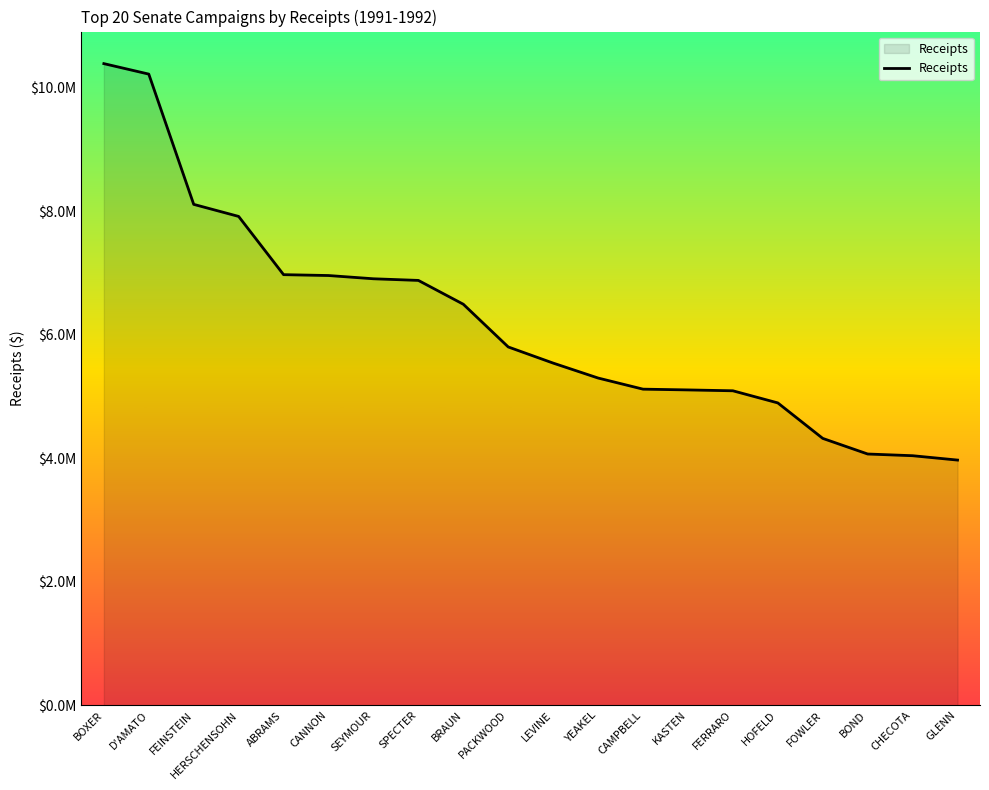

Read the value at BOXER, to the nearest 10.

10393950